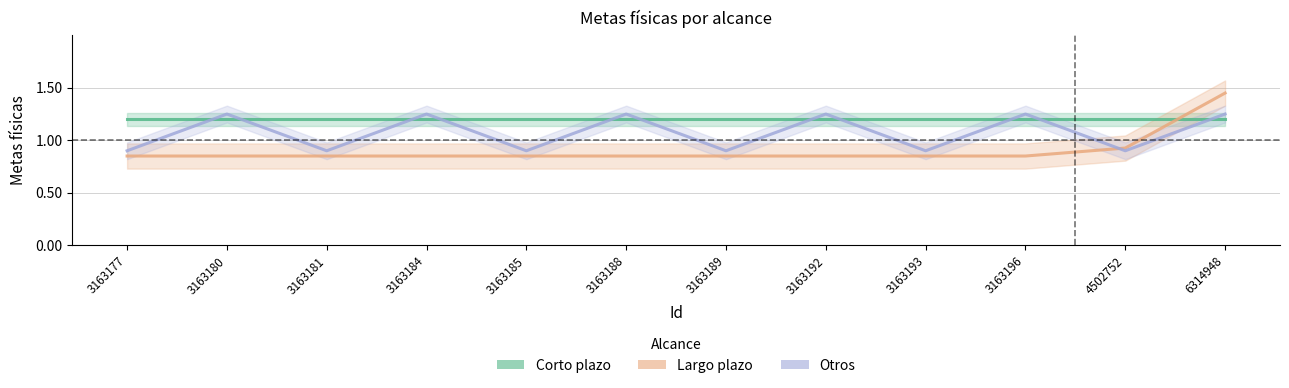

List the series in order of their peak value, highest first.

Largo plazo, Otros, Corto plazo